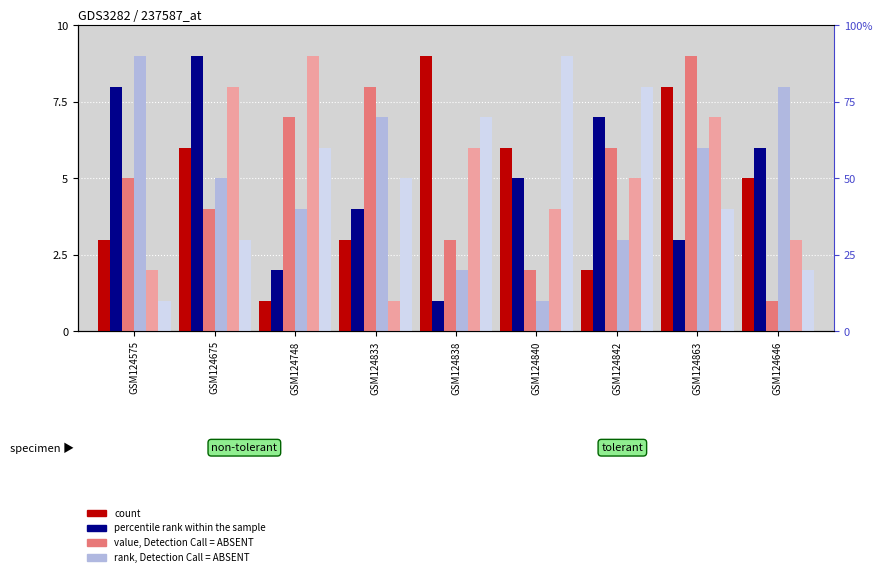

How many series are shown in this chart?

4